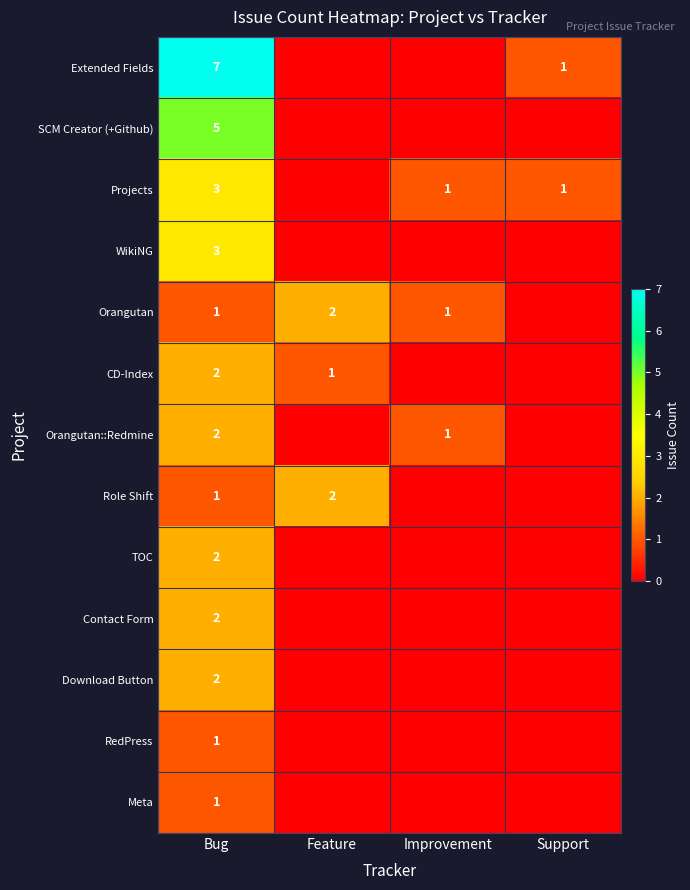

The value of WikiNG at Bug is 3. True or false?

True